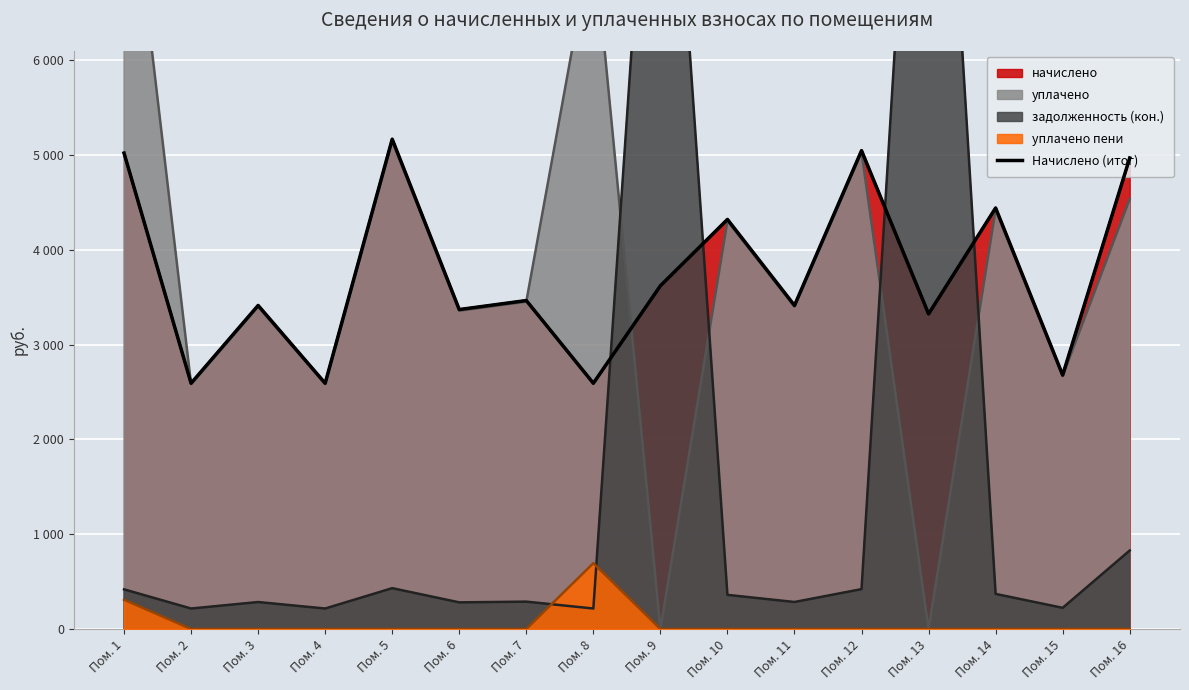

Where is the first local minimum?

Пом. 2